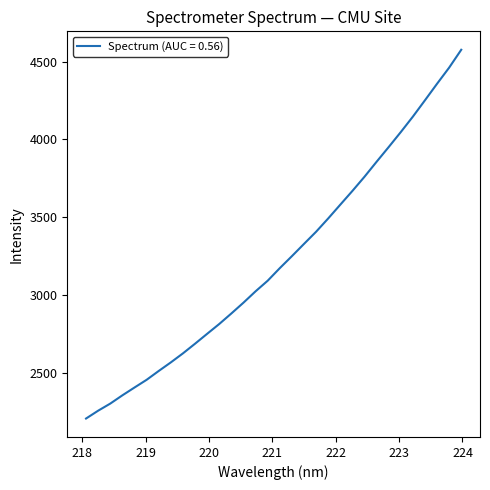

What is the difference between the maximum and minimum values?

2370.0